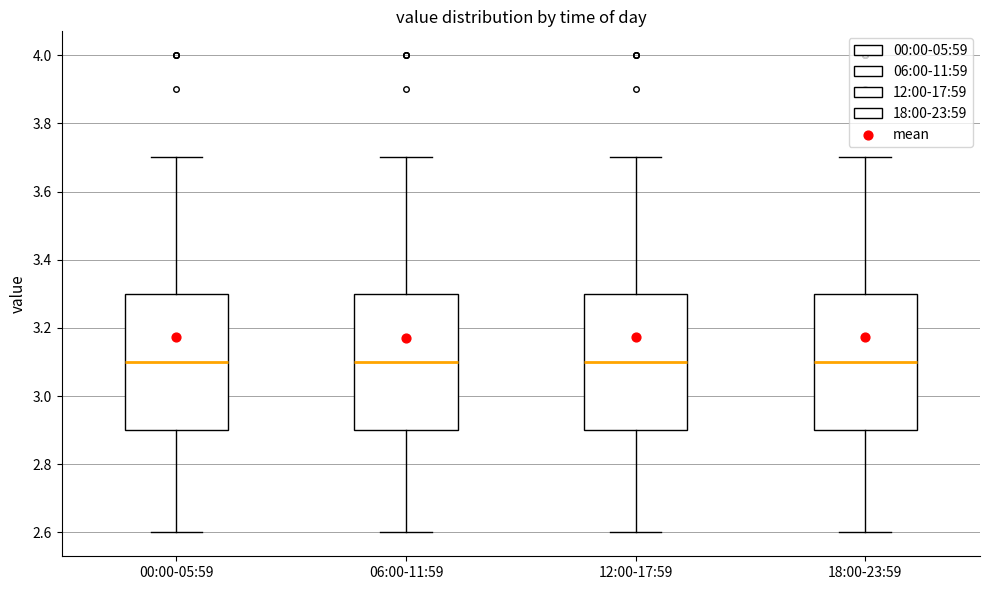

Where is the upper edge of the box for 12:00-17:59 on the y-axis? The values are not printed on the chart, so give them approximately, as read against the axis.

3.3